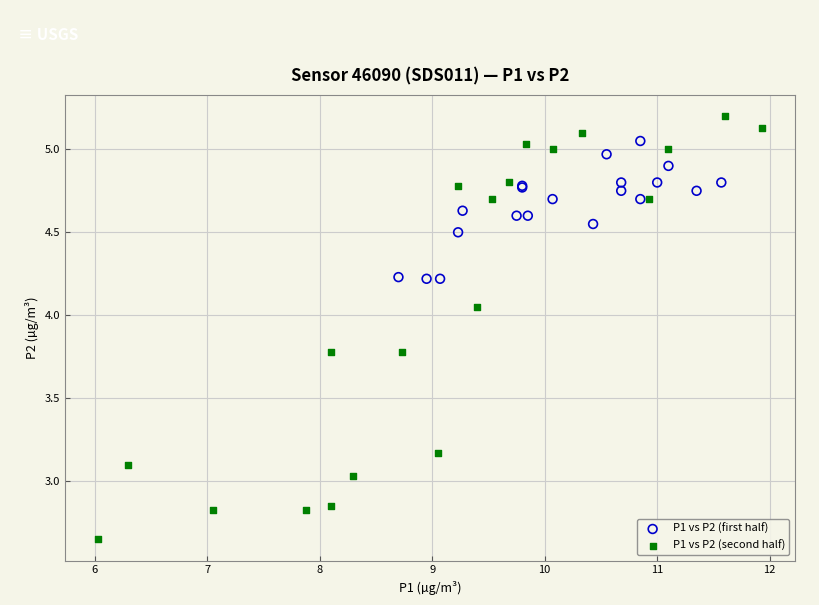

Which series reaches the minimum Y coordinate?

P1 vs P2 (second half)